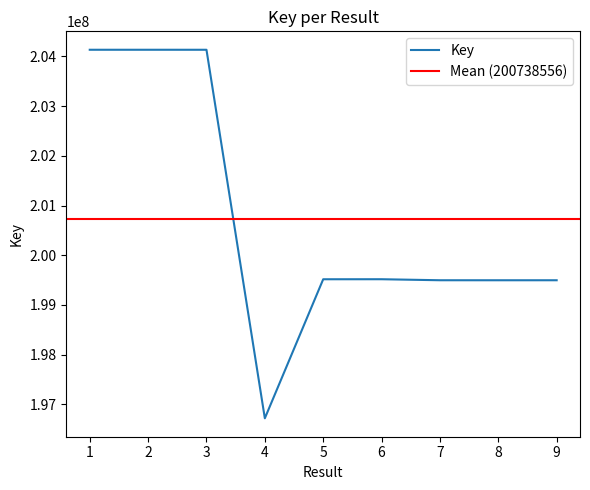

How many values exceed 199516497?

4